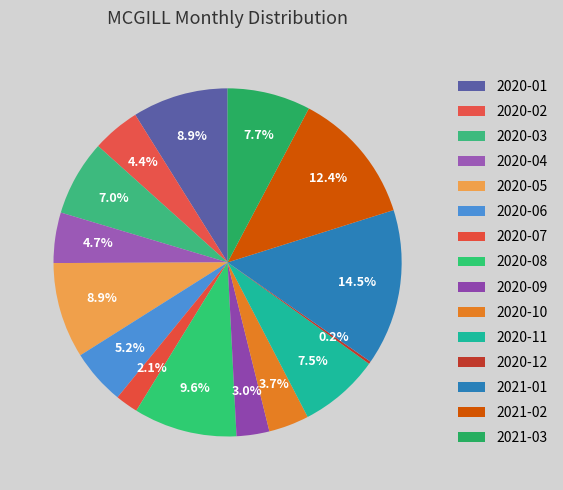

Does any single category account for the majority?

No